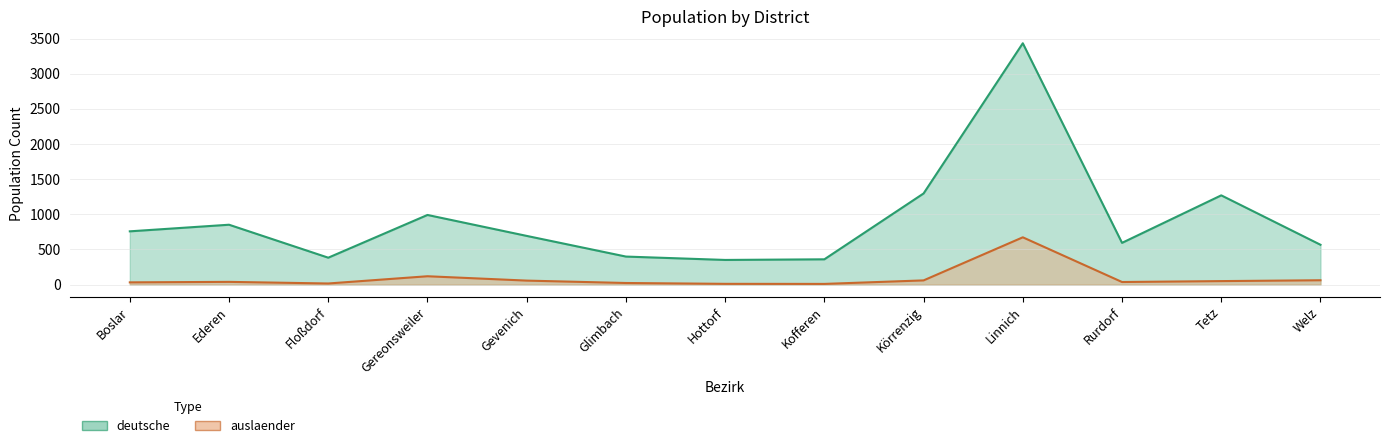

What position from the right is Körrenzig?

5